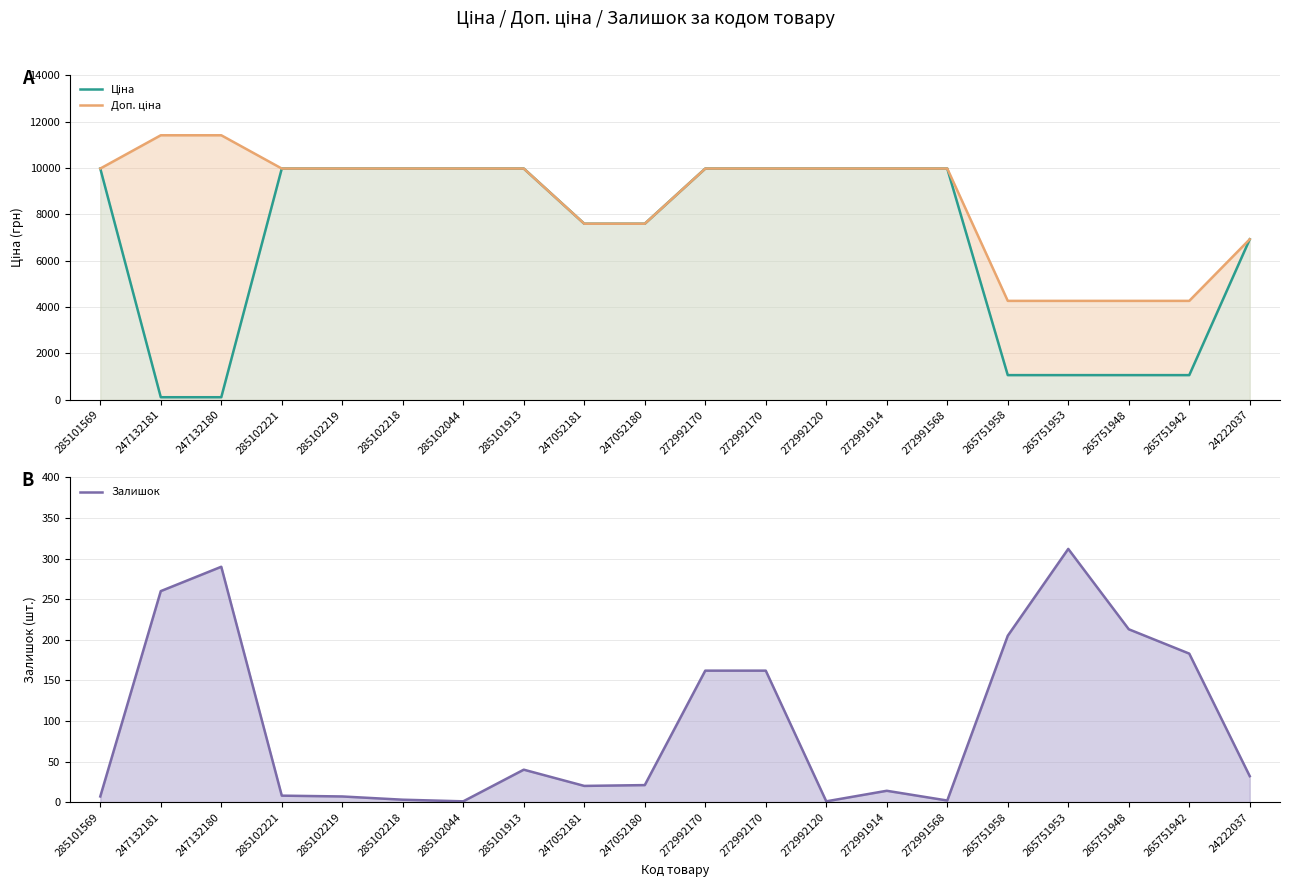

Which series has the largest range (max minus min)?

Ціна